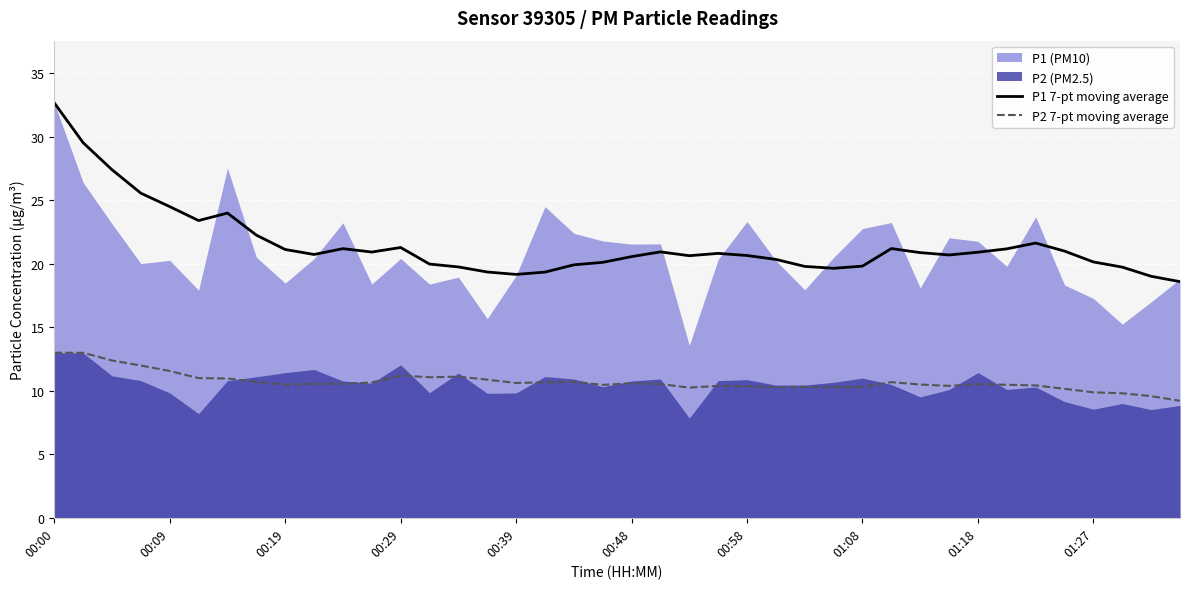

Is the value of P2 7-pt moving average at 15 greater than the value of P1 7-pt moving average at 22?

No